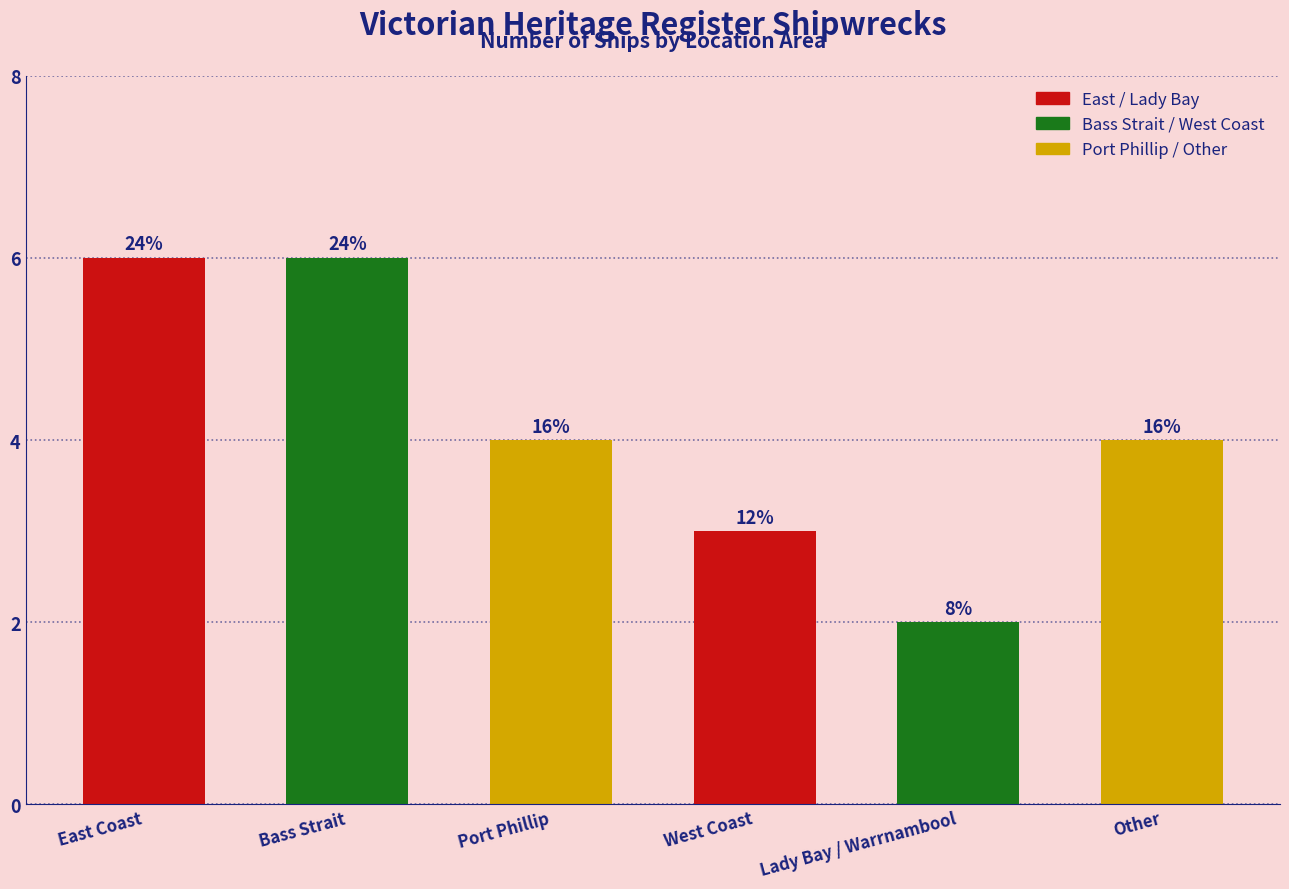

What is the average value?

4